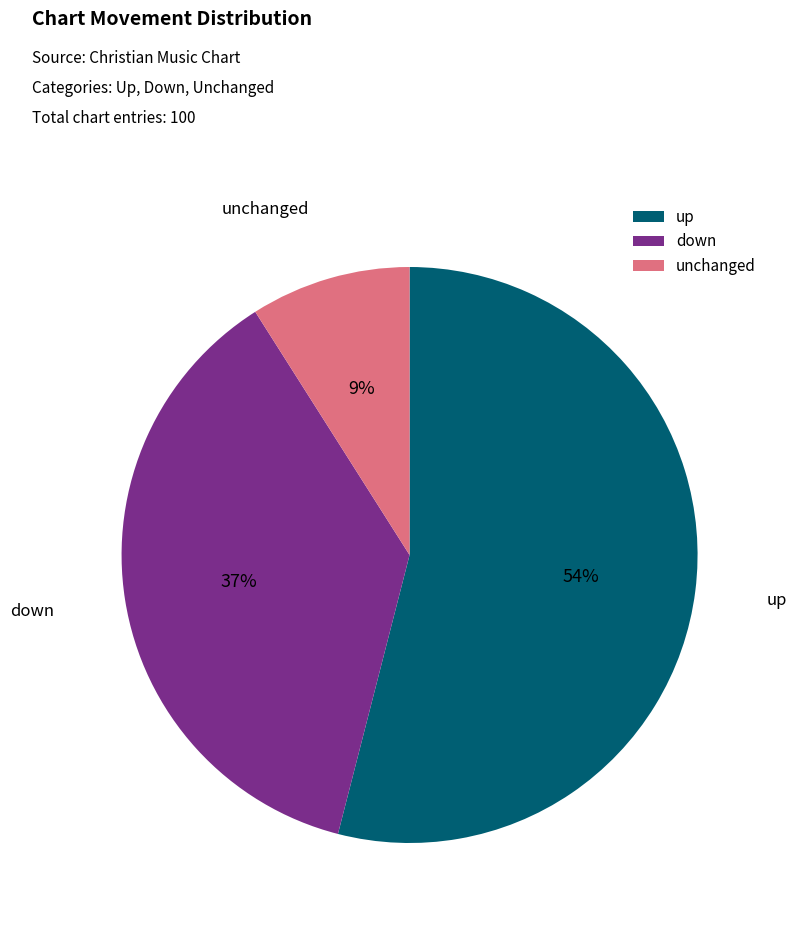

Is it true that up is 54% of the pie?

True